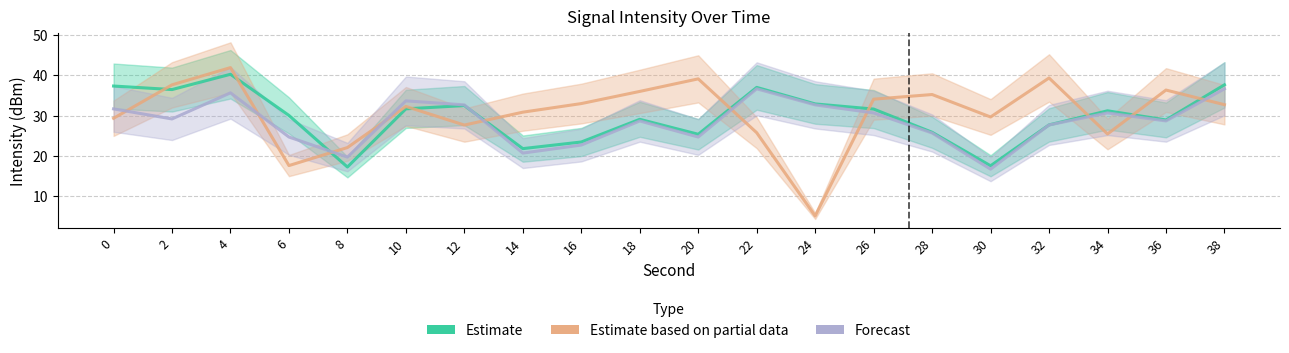

Between 4 and 8, which series saw the biggest shift?

Estimate